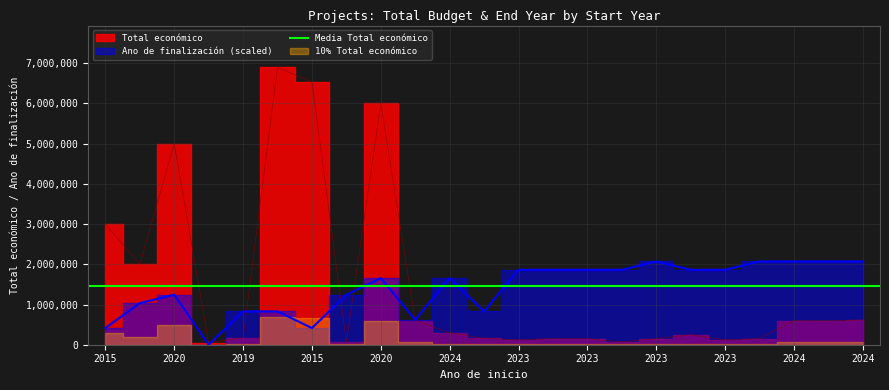

How many data points in Total económico are less than 250000?

11